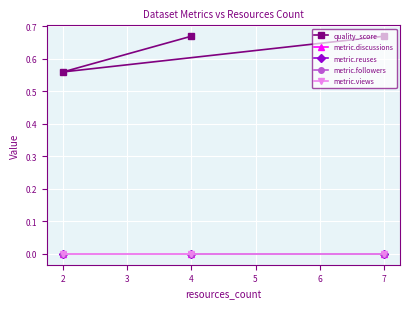

What is the sum of all quality_score values?

1.9